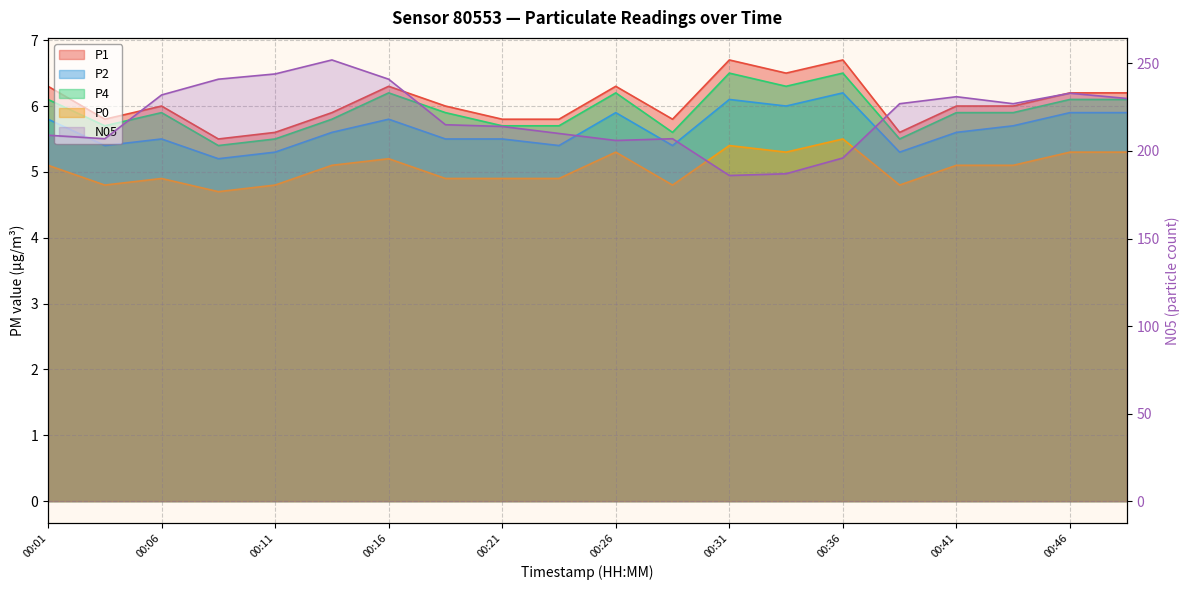

How many categories are shown in the chart?

20